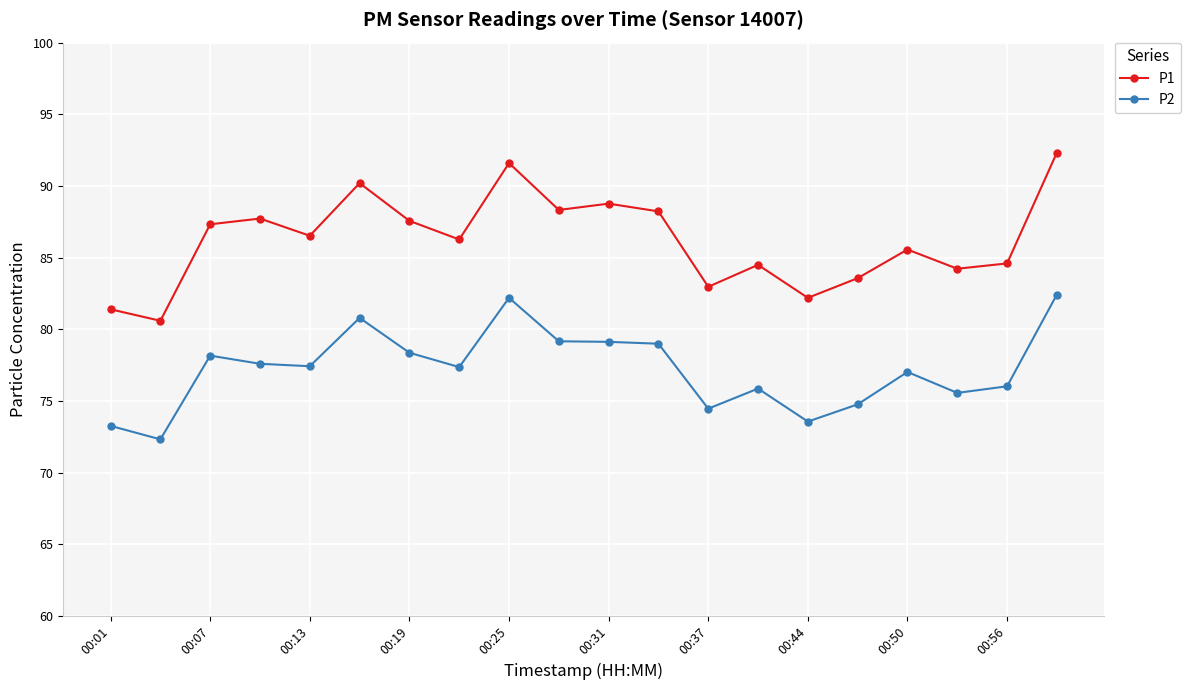

What is the greatest value displayed?

92.3